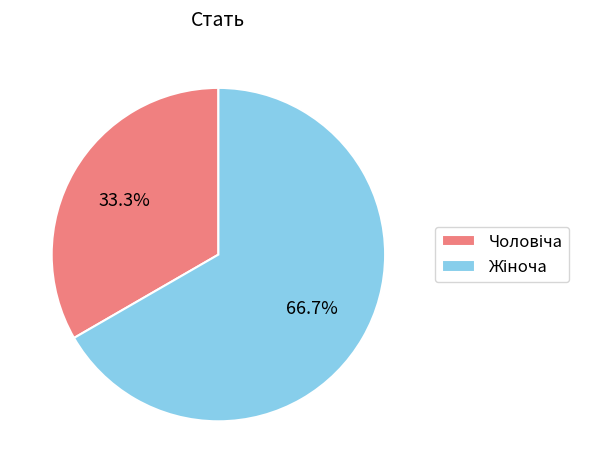

Is there any slice that represents more than half of the pie?

Yes